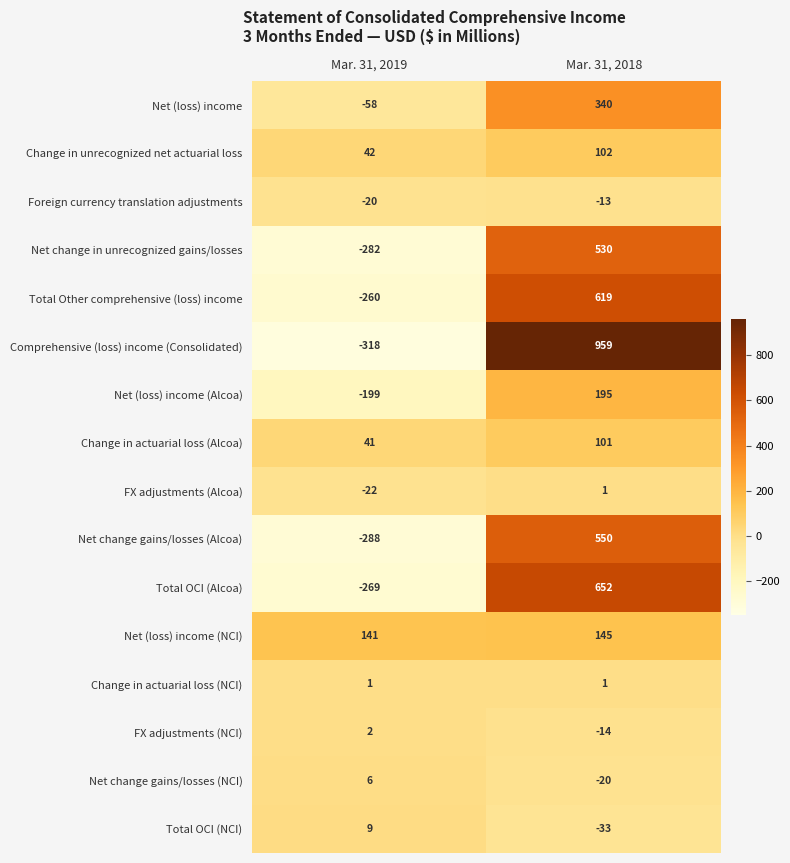

How many data points does each series have?

2